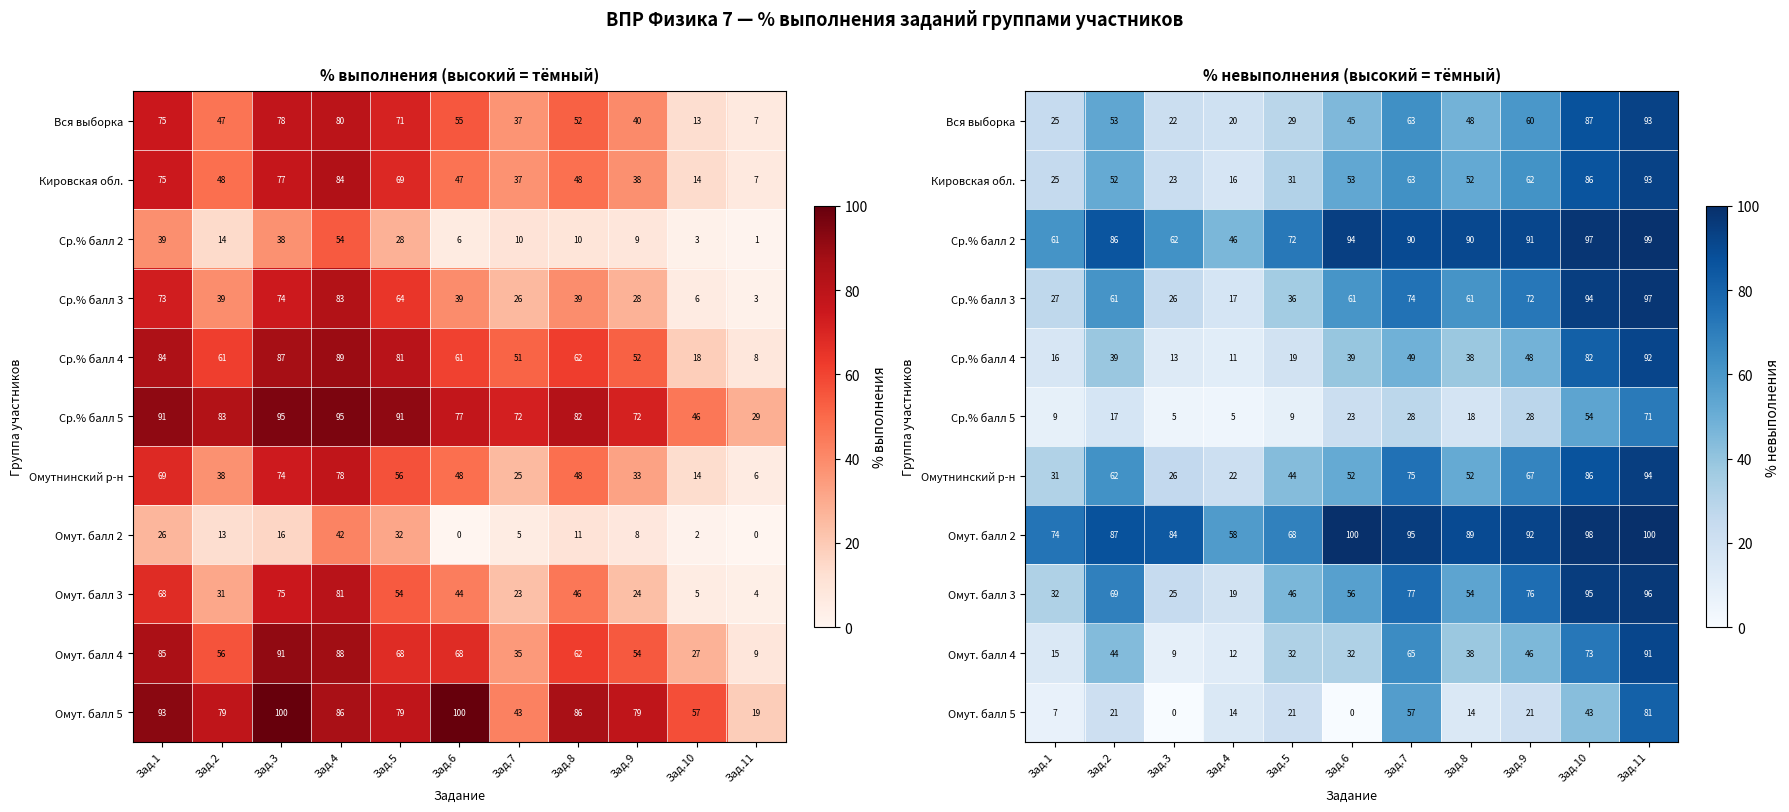

Between Зад.8 and Зад.9, which is larger?

Зад.9